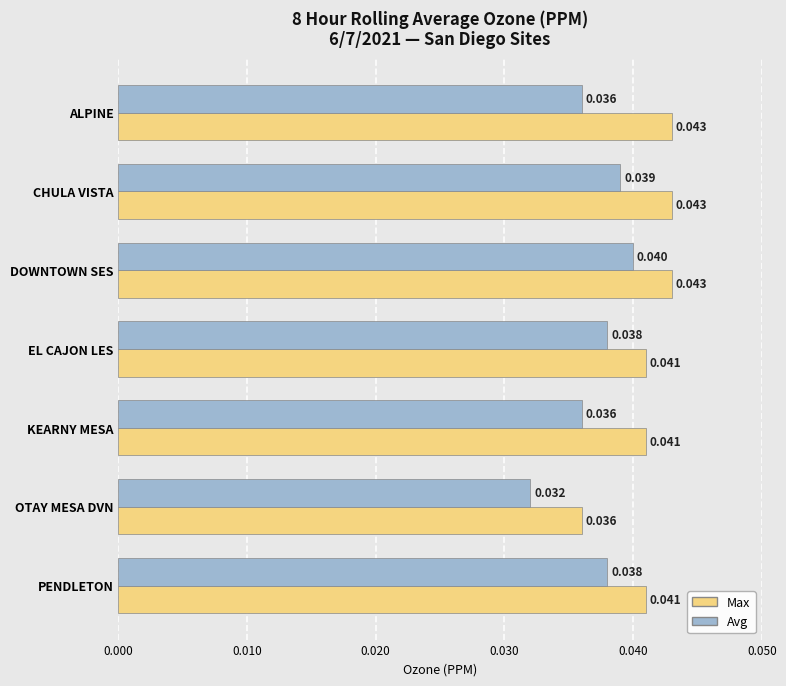

At how many categories does at least one series exceed 0?

7